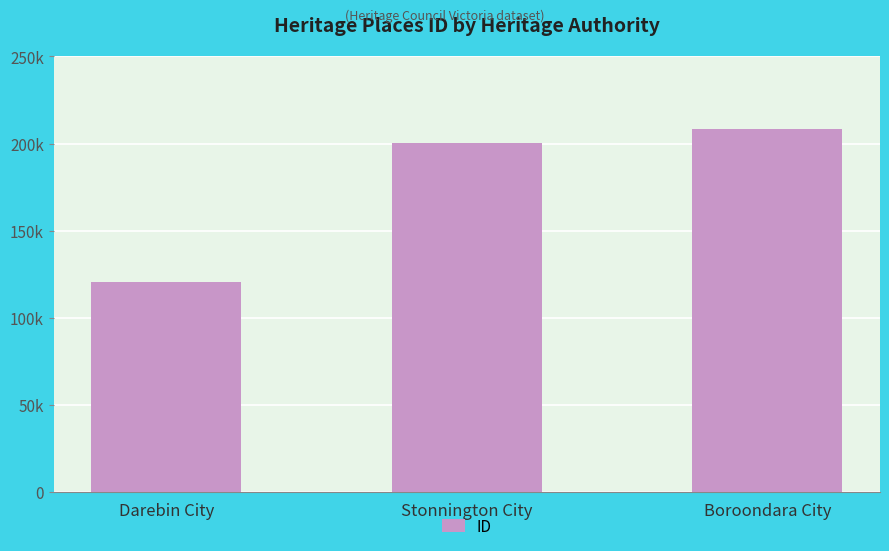

Rank the categories by value from highest to lowest.

Boroondara City, Stonnington City, Darebin City